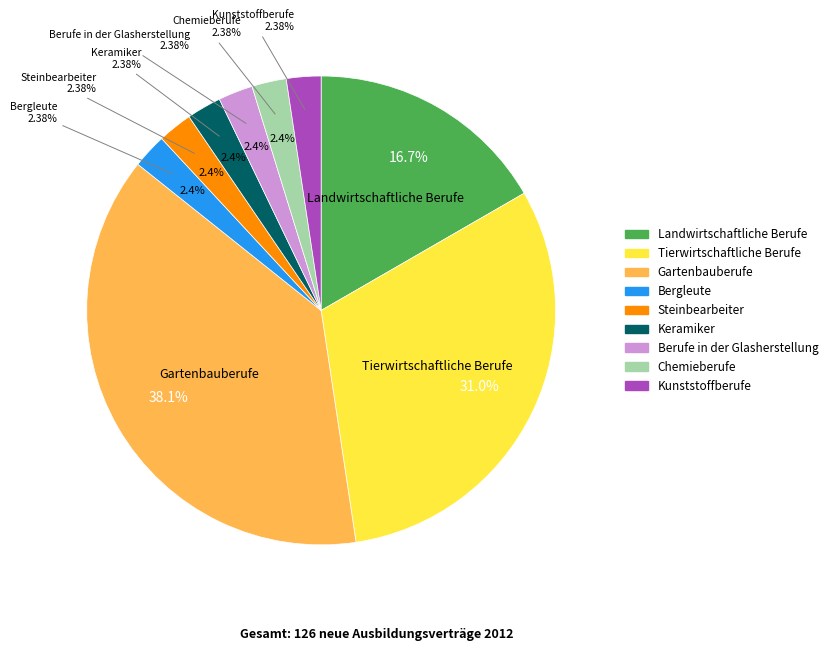

Combined, do Kunststoffberufe and Berufe in der Glasherstellung account for over 50%?

No